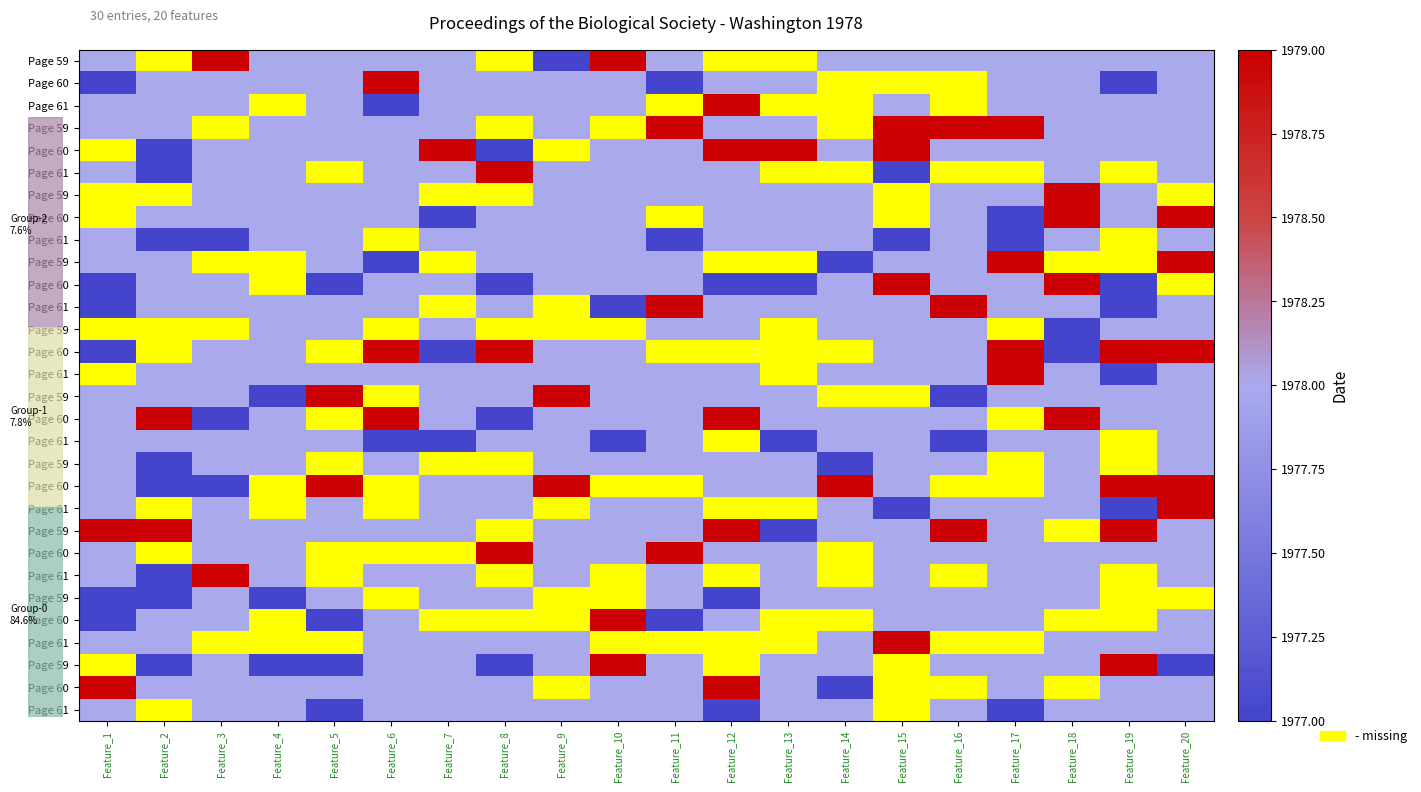

At which category does the chart reach its peak across all series?

Feature_3